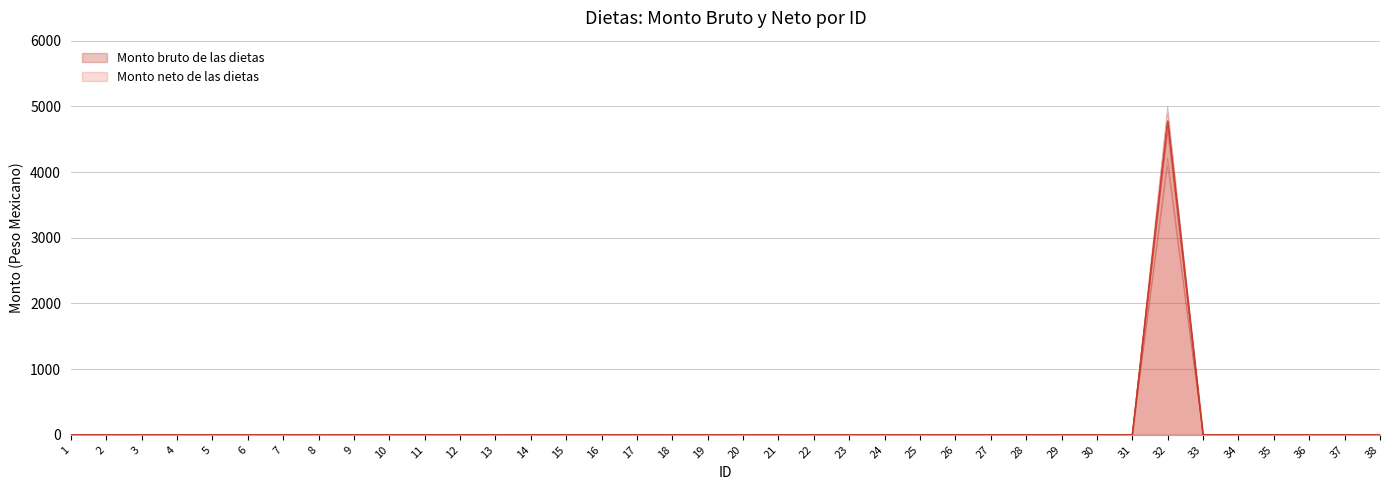

At which label does Monto bruto variante 3 reach its minimum?

1